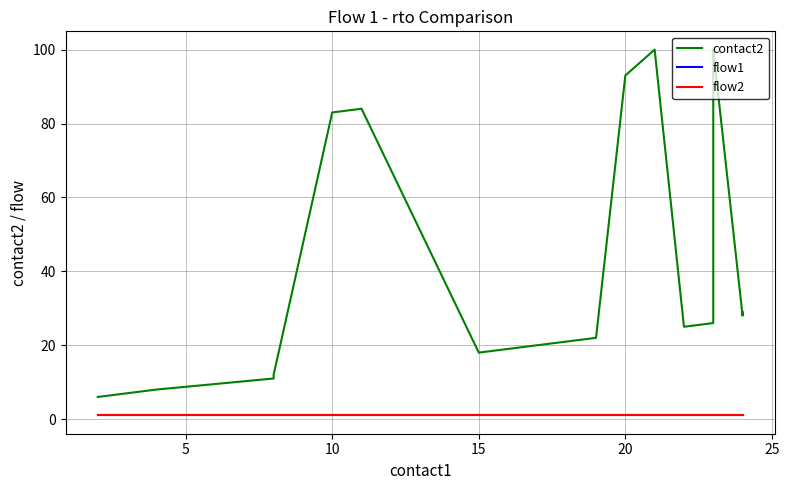

True or false: flow2 and contact2 cross at least once.

False